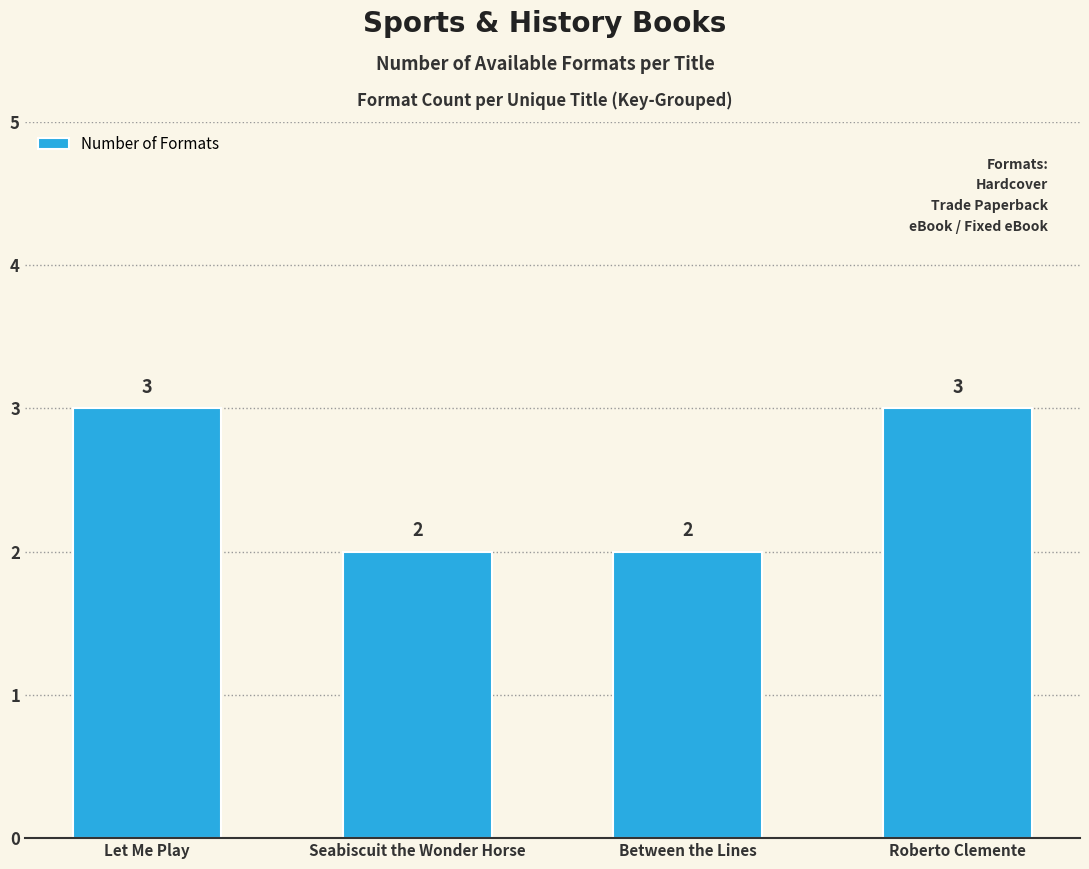

True or false: the data shows 3 at Let Me Play.

True